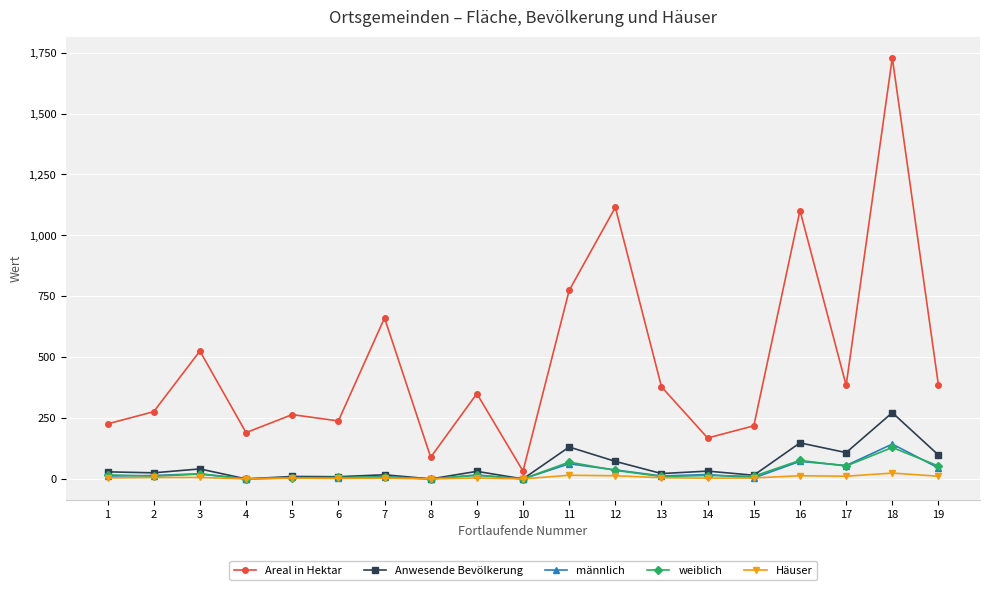

Count the number of categories in the chart.

19